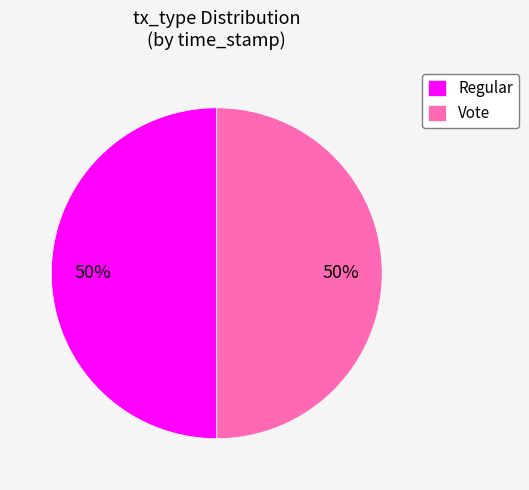

To the nearest percent, what percentage of the pie is Regular?

50%